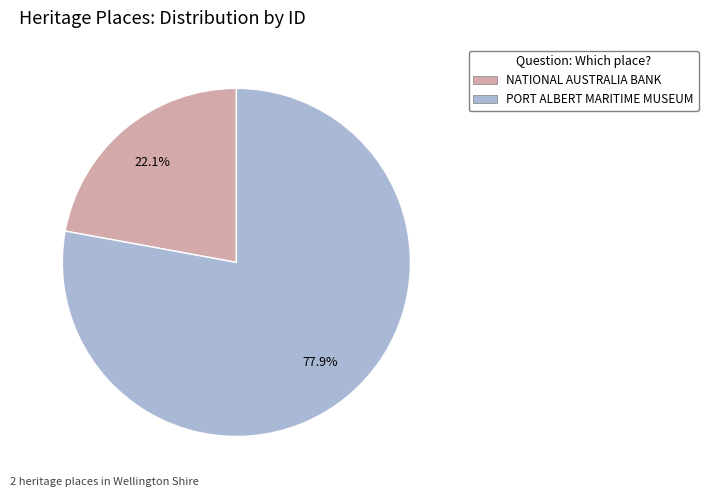

What portion of the pie excludes PORT ALBERT MARITIME MUSEUM?

22.1%